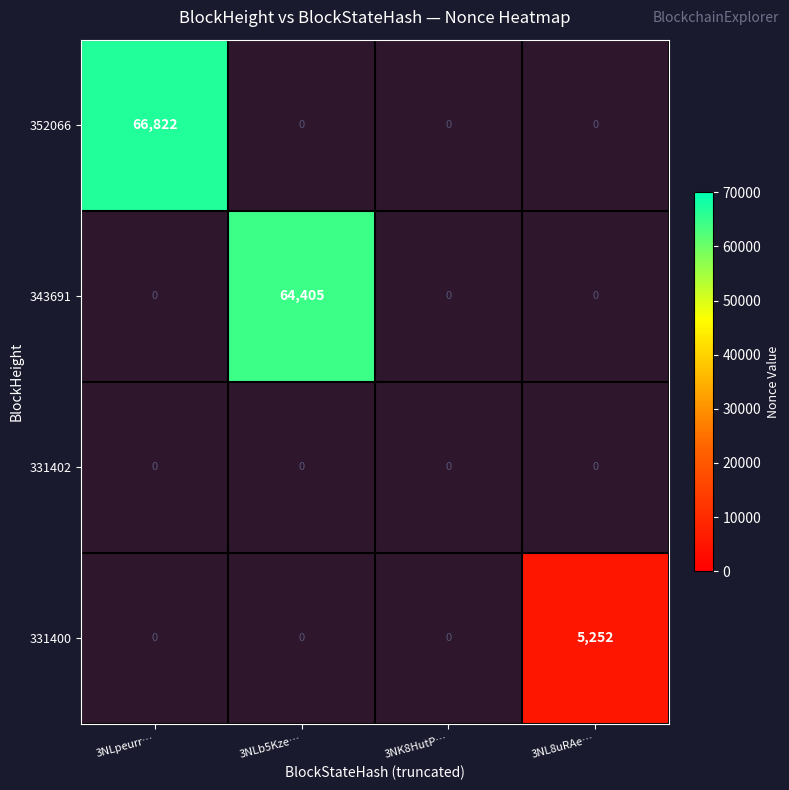

Which series has the largest range (max minus min)?

352066